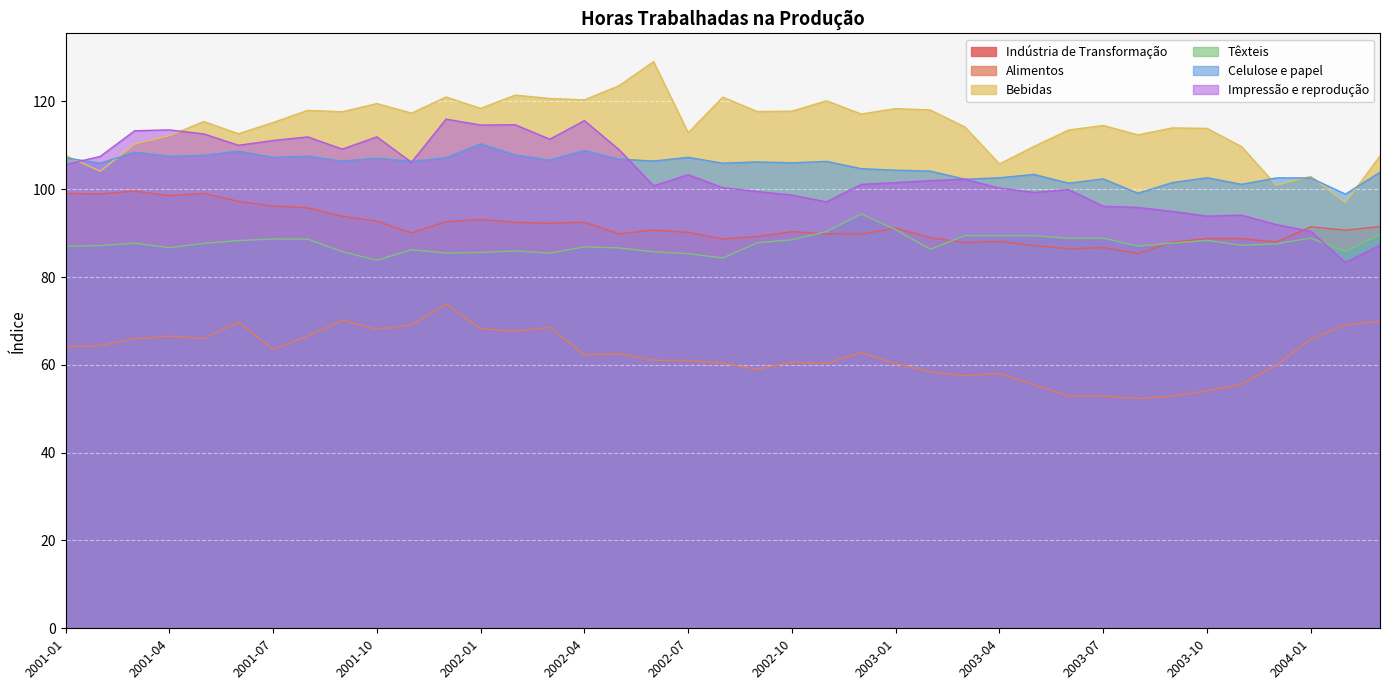

True or false: Bebidas and Alimentos cross at least once.

False